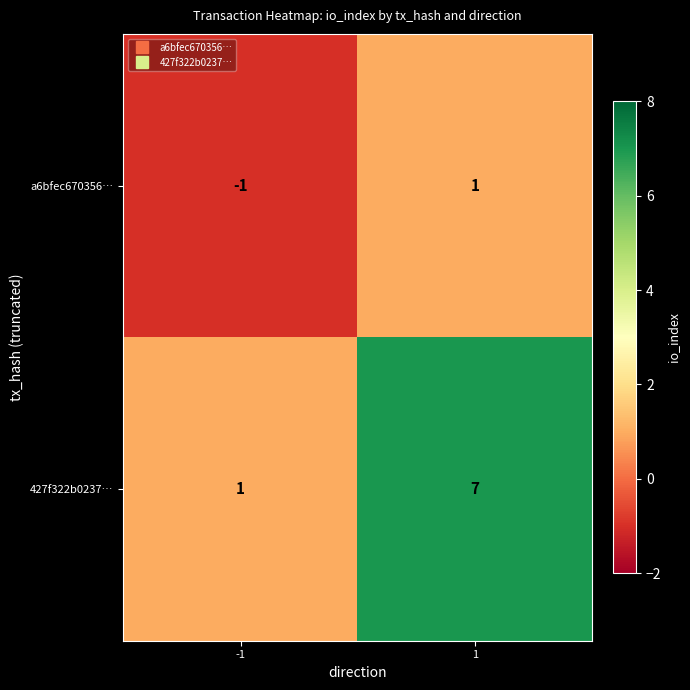

Rank the series by their maximum value, from lowest to highest.

a6bfec670356…, 427f322b0237…